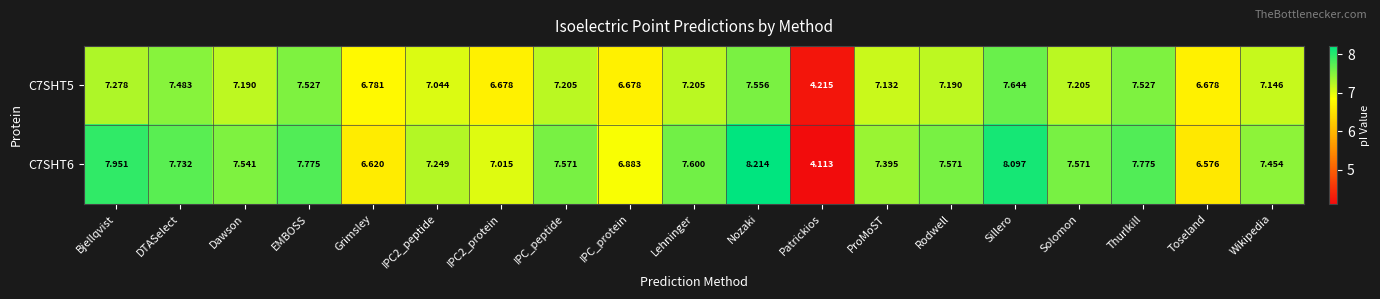

Which category has the lowest value across all series?

Patrickios